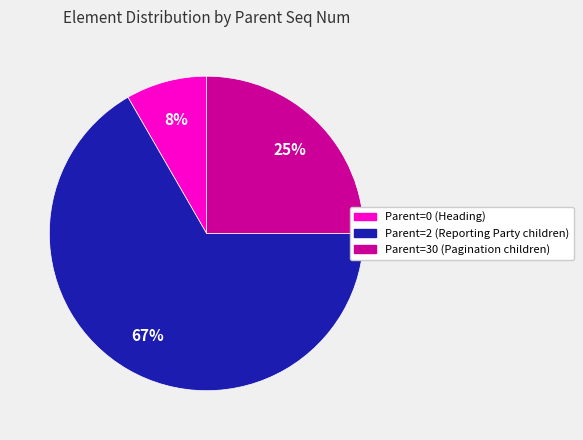

How many slices are in this pie chart?

3